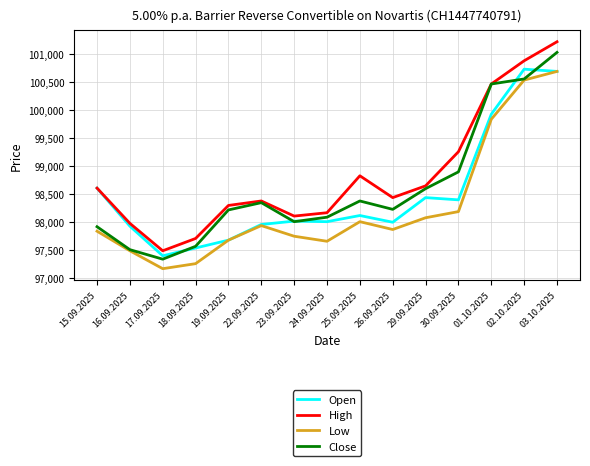

What is the sum of the High values at 25.09.2025 and 24.09.2025?

196980